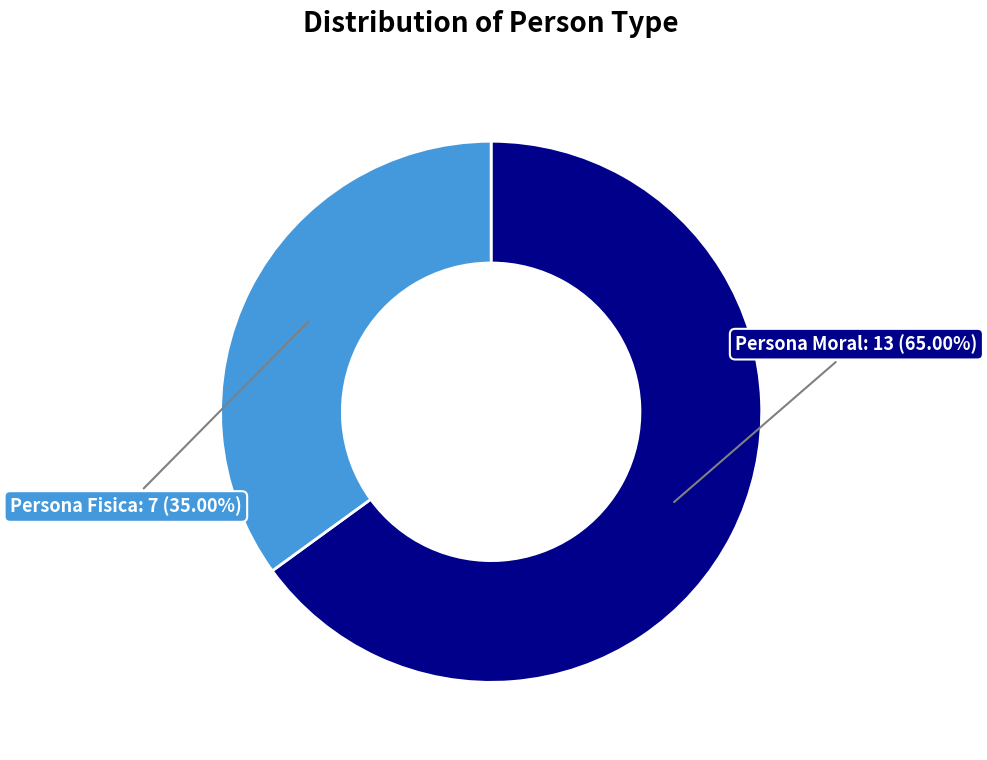

How many segments does this pie chart have?

2